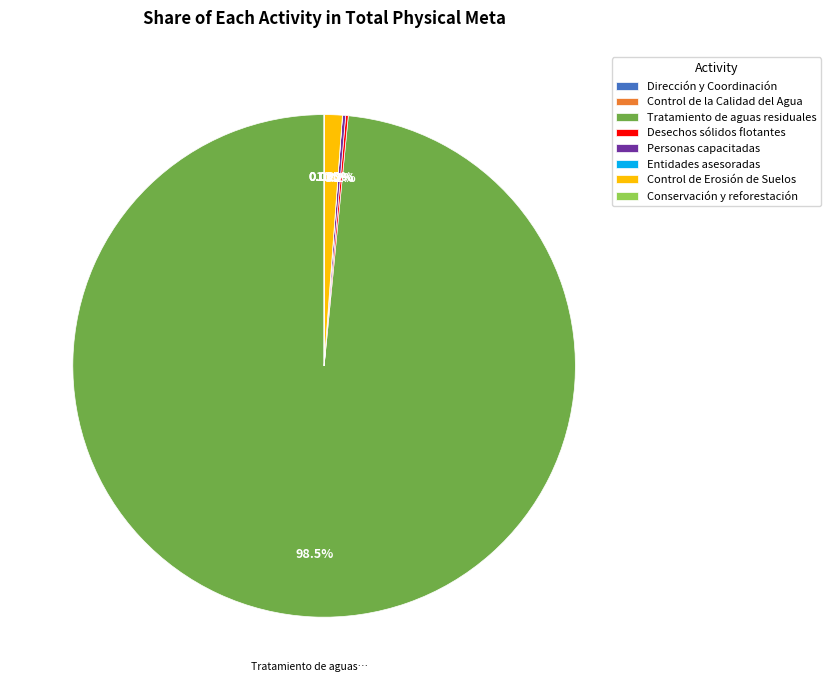

What portion of the pie excludes Control de Erosión de Suelos?

98.8%